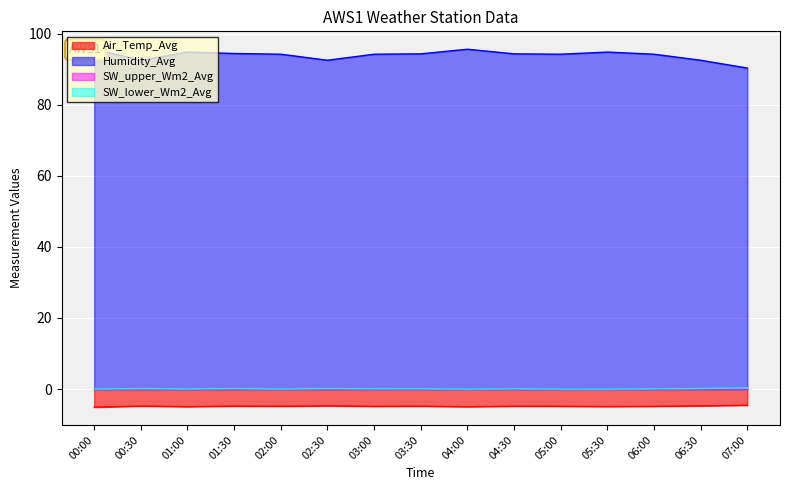

Count the number of data series in this chart.

4